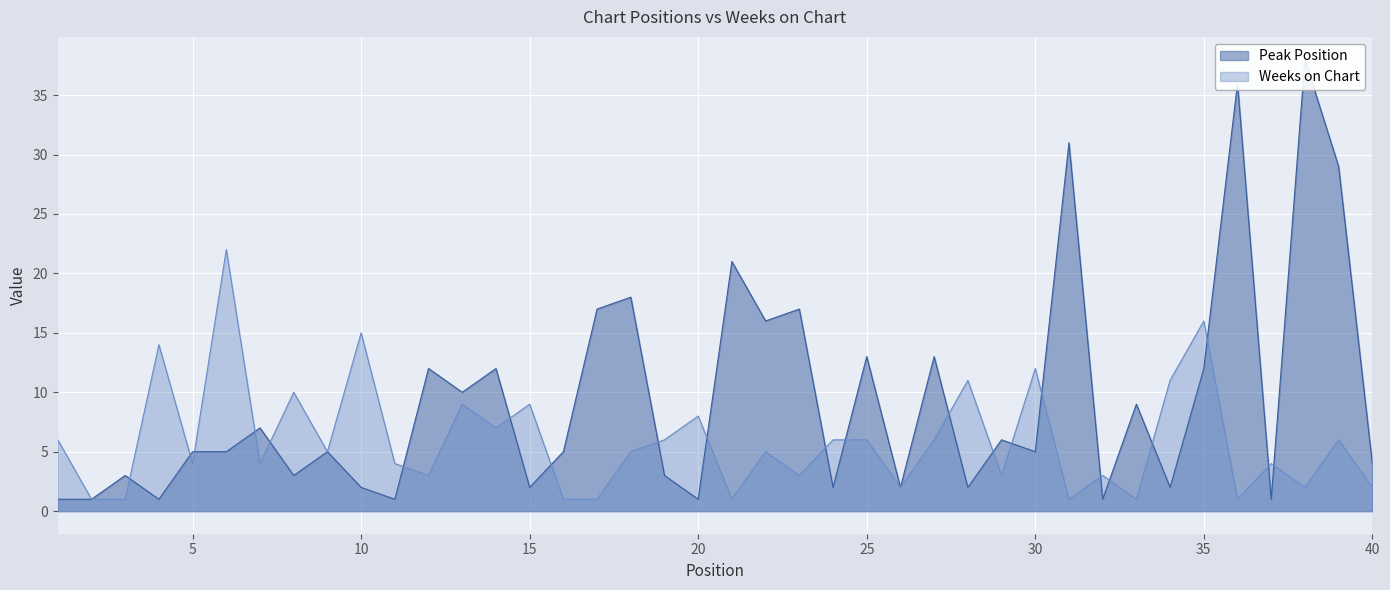

Where is Peak Position nearest to the value 19?

18